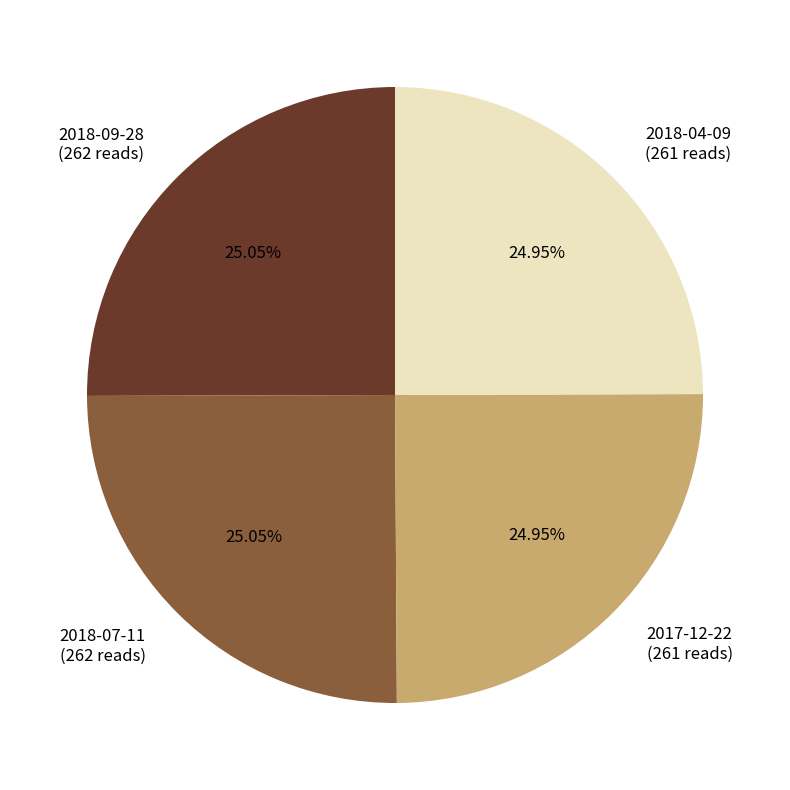

Is it true that 2018-09-28 is 25% of the pie?

True